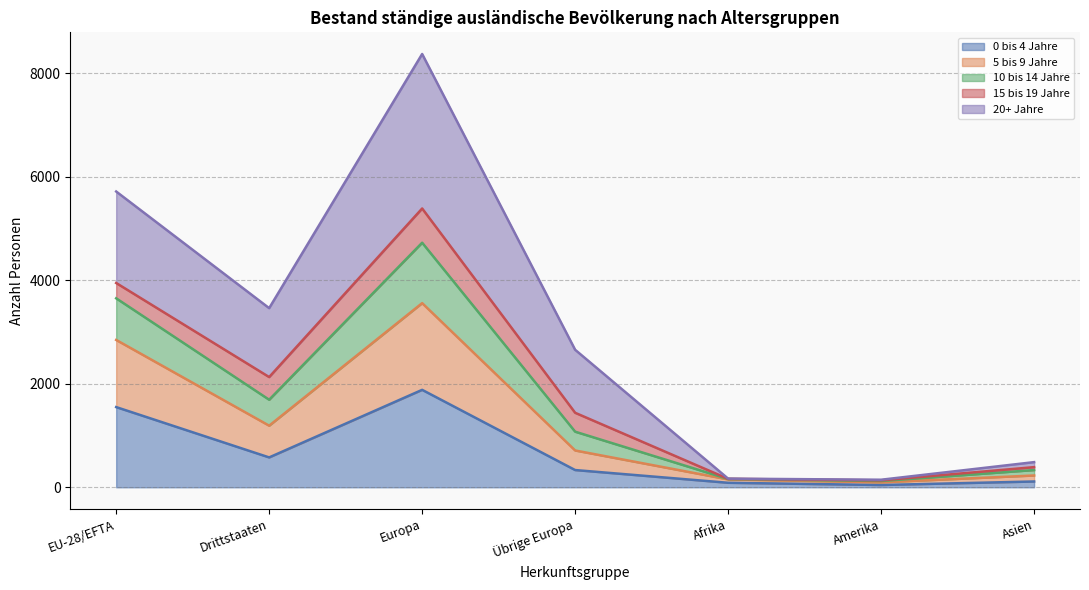

At which category is the sum across all series the highest?

Europa